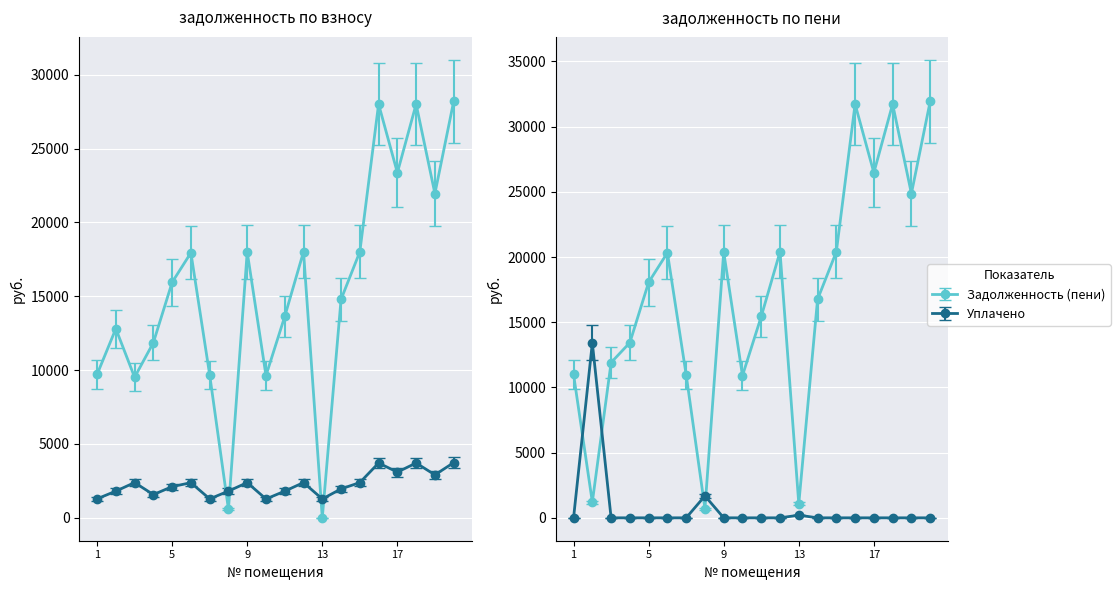

How many values in the задолженность (взнос) series are below 15947?

10